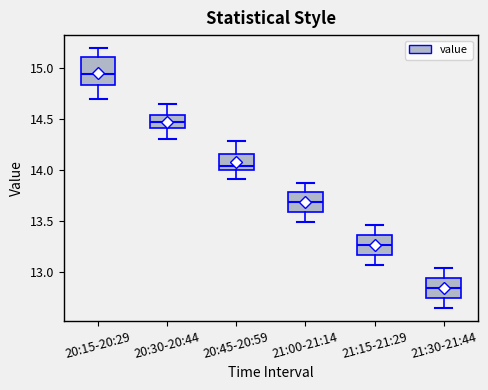

Which box's median line is the lowest?

21:30-21:44